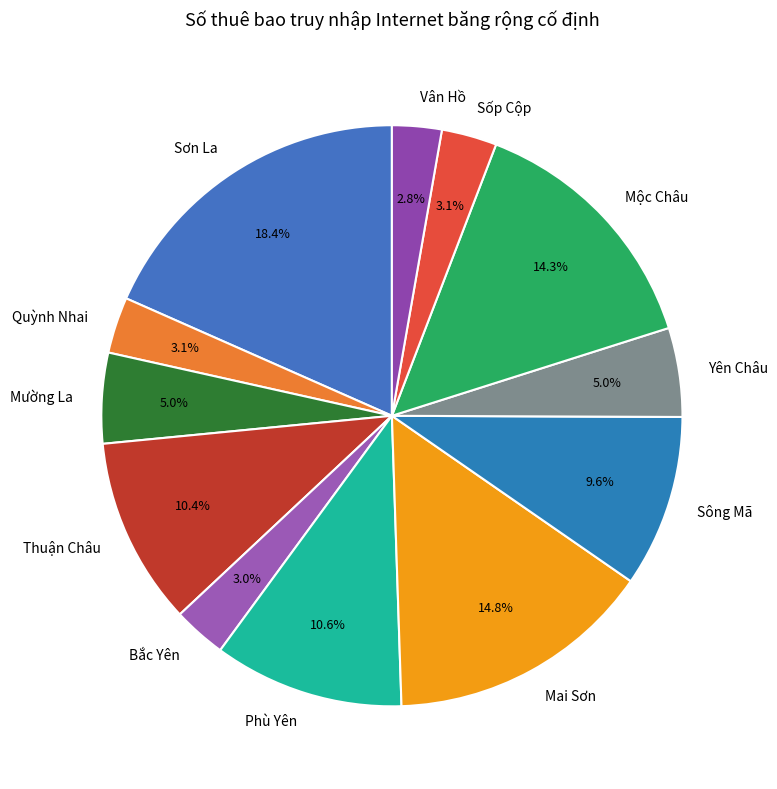

What is the largest slice in the pie chart?

Sơn La